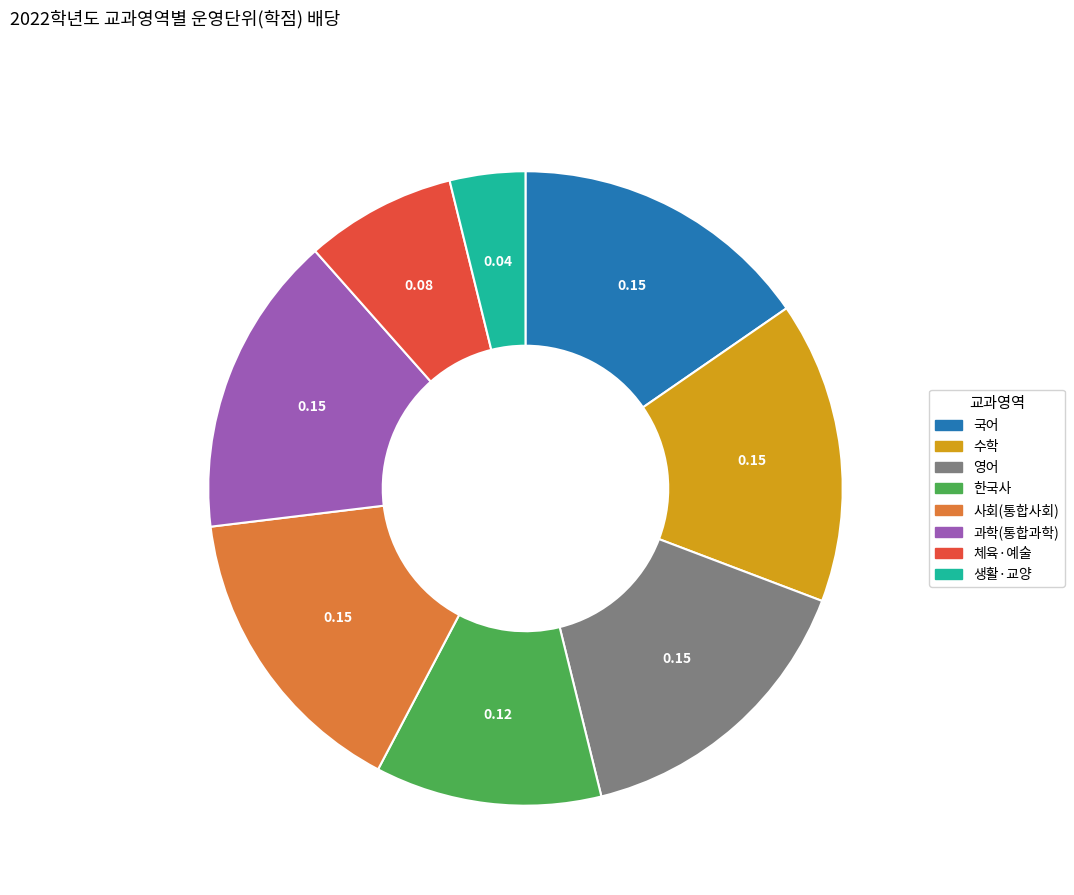

Which slice is the smallest?

생활·교양